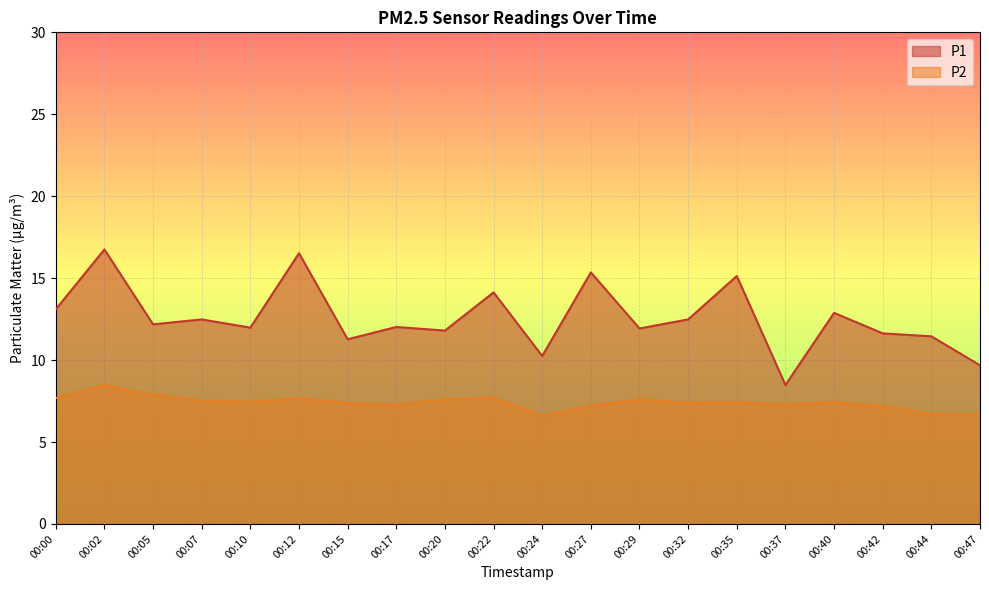

List the labels in order of P1 value, largest first.

00:02, 00:12, 00:27, 00:35, 00:22, 00:00, 00:40, 00:07, 00:32, 00:05, 00:17, 00:10, 00:29, 00:20, 00:42, 00:44, 00:15, 00:24, 00:47, 00:37